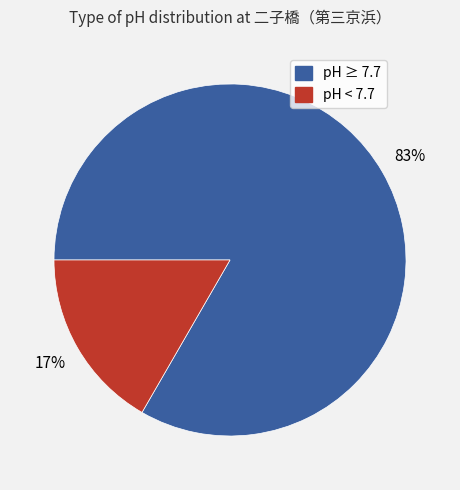

Count the number of slices in the pie.

2